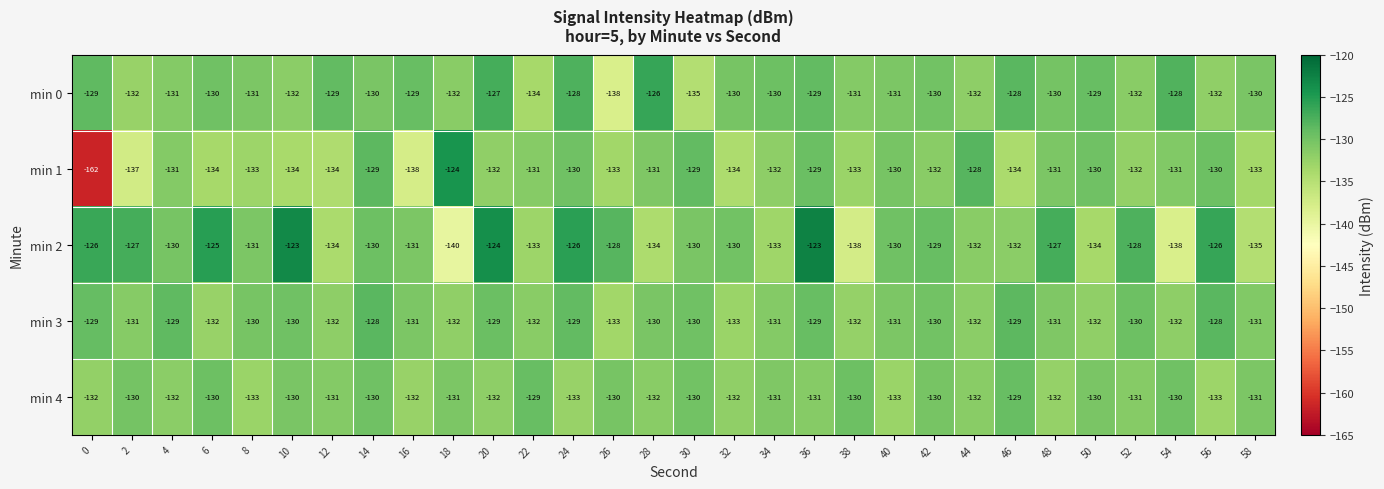

List the series in order of their peak value, highest first.

min 2, min 1, min 0, min 3, min 4